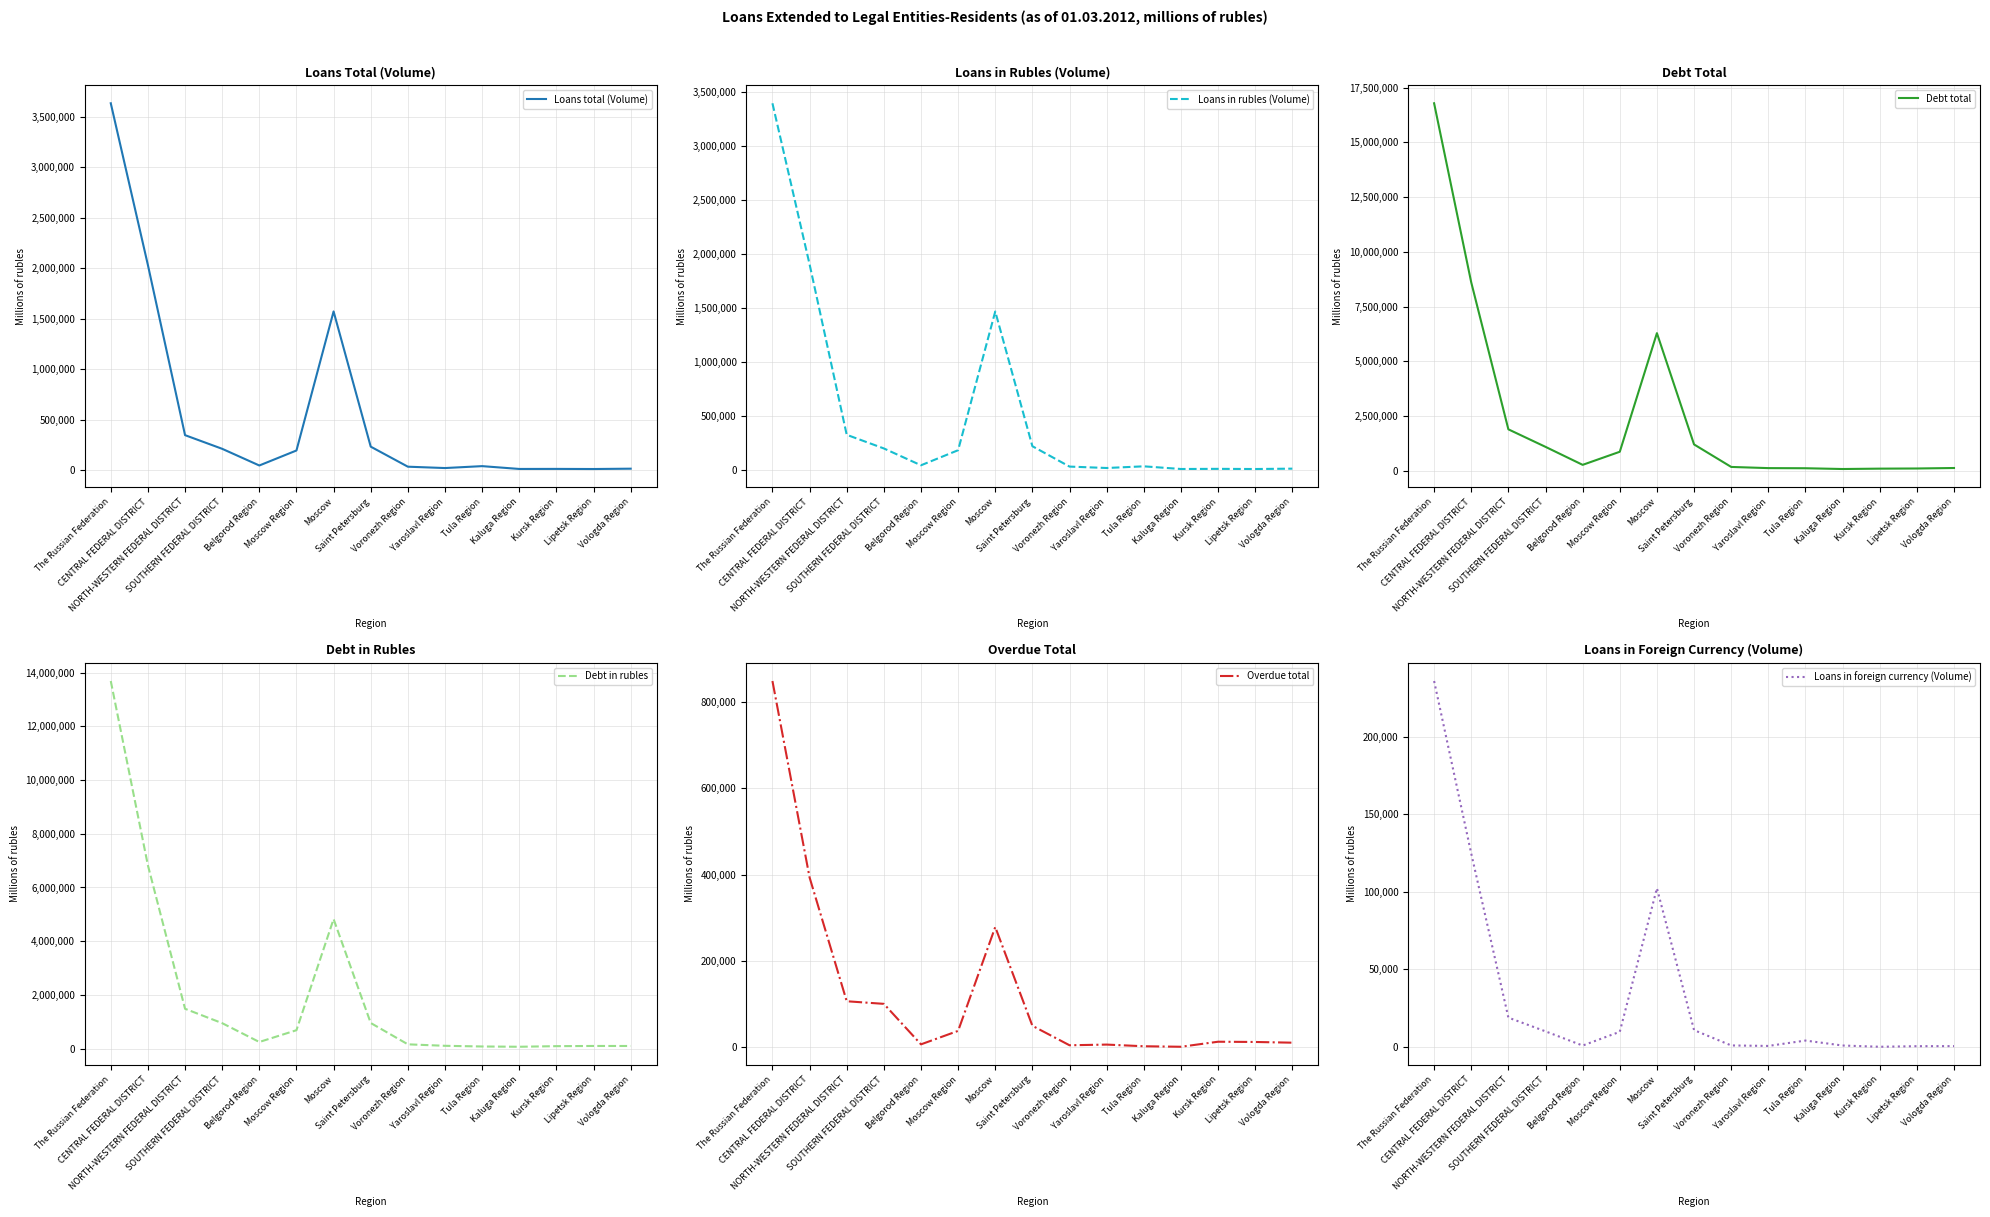

What is the label of the 7th point from the right?

Voronezh Region